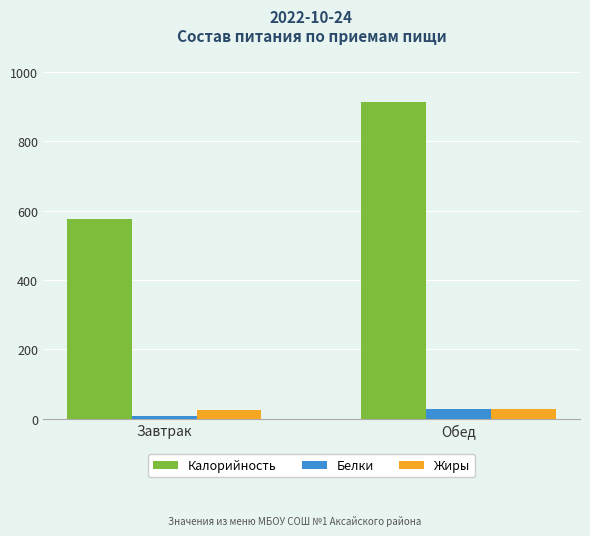

Reading right to left, what are all the values shown in this chart?

Калорийность: 912.5	574.4
Белки: 28.0	7.4
Жиры: 29.9	24.7